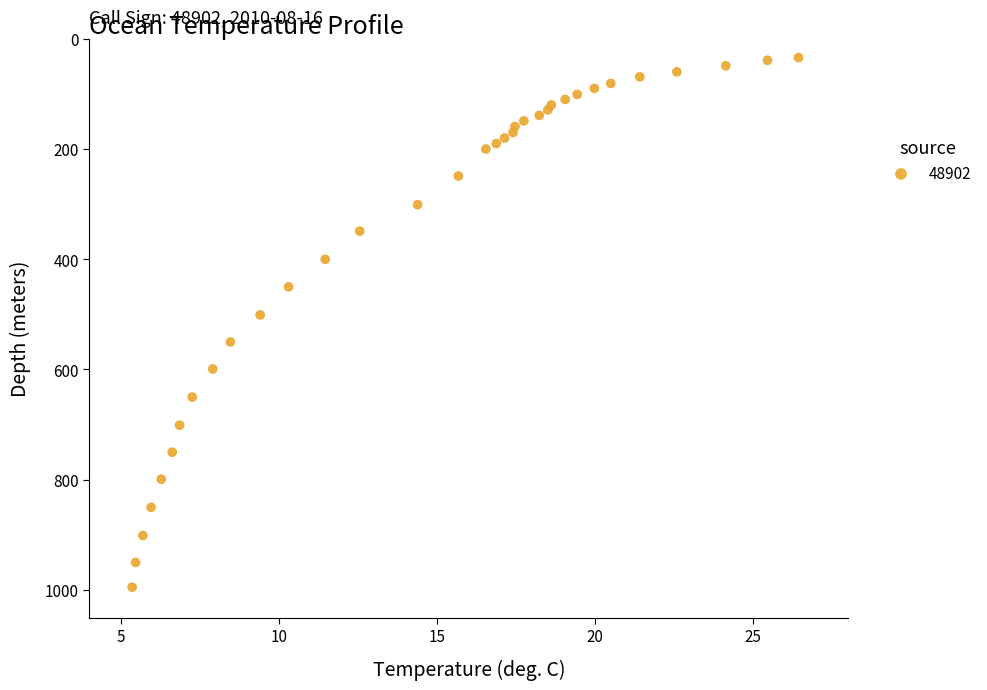

What Y value in the scatter plot is closest to 514?

501